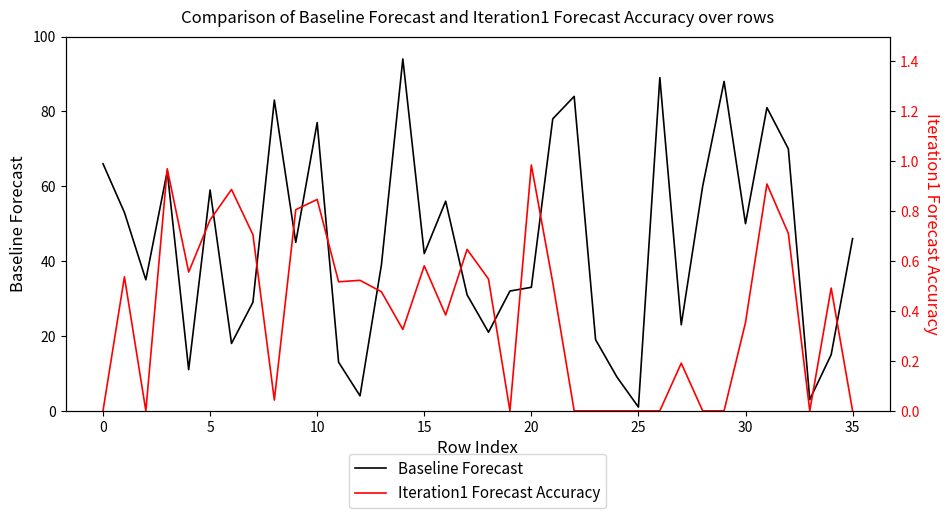

Does the chart display data point markers on the line(s)?

No